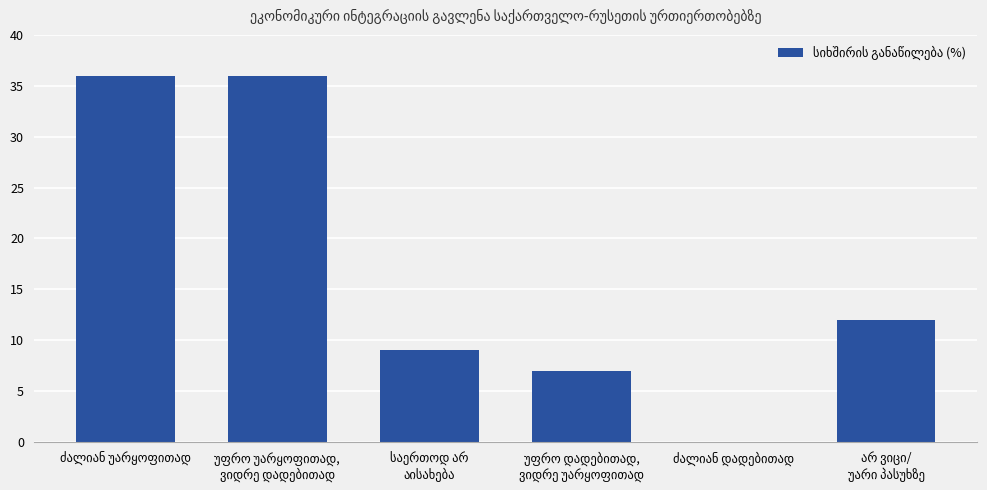

How many values are above zero?

5